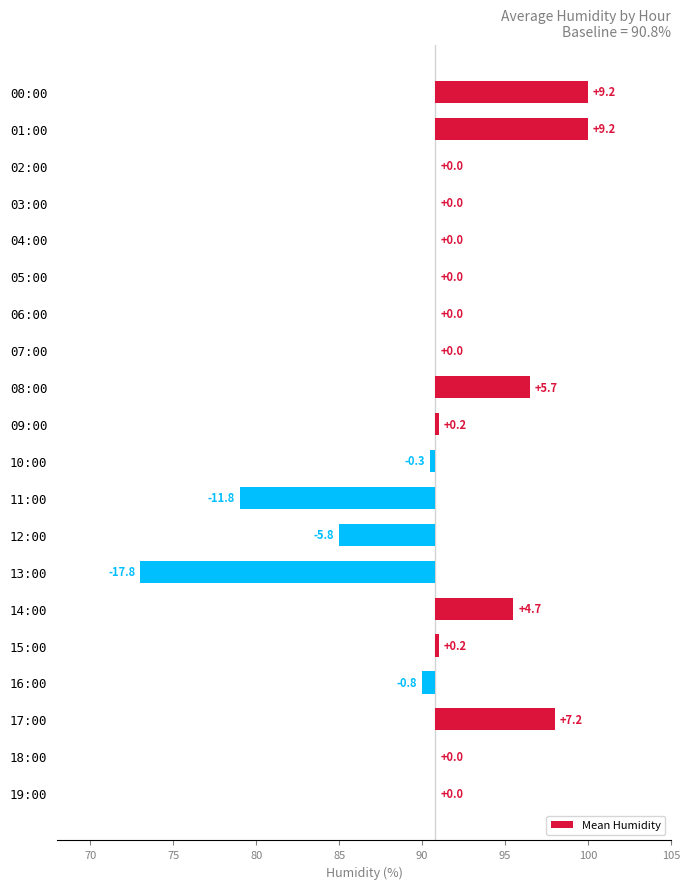

How many values are below 0?

5